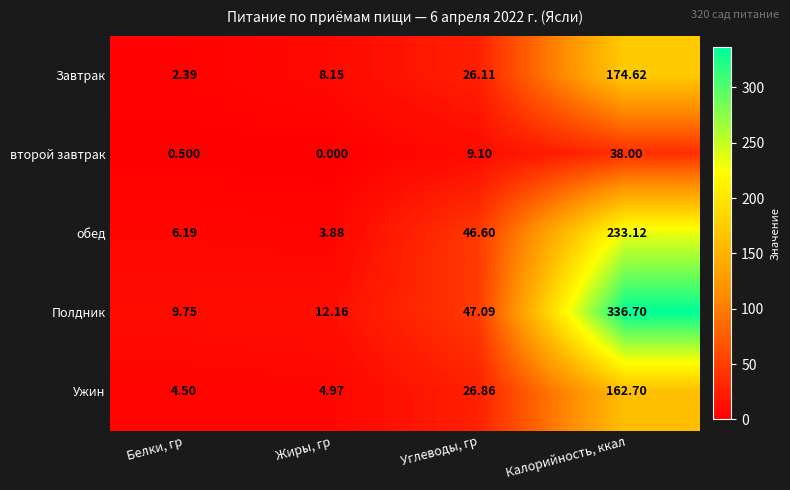

How many data points does each series have?

4